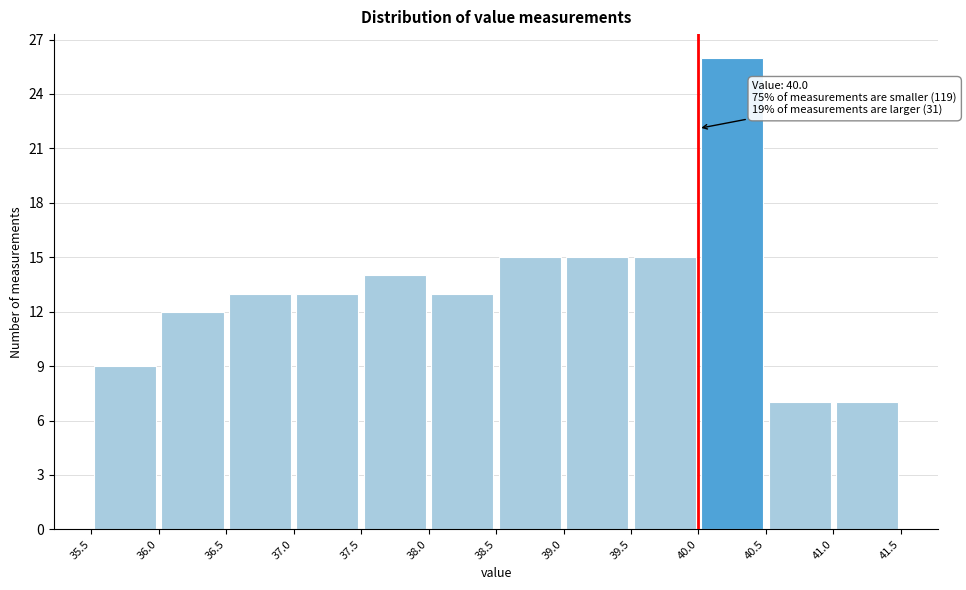

Which range on the x-axis has the tallest bar?

40.0 to 40.5